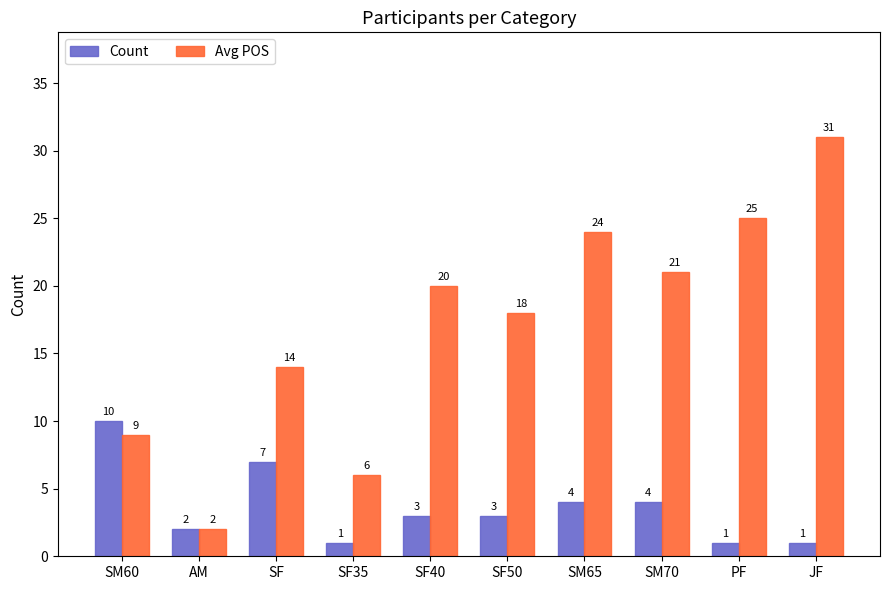

Which series changed the most between SM60 and SF35?

Count